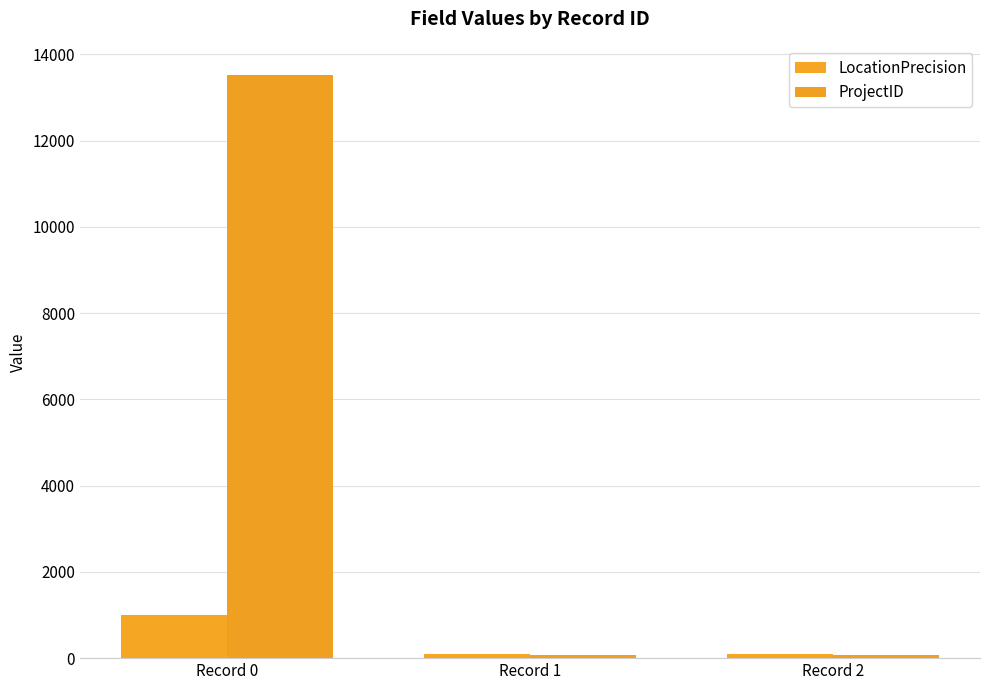

What is the highest value of the ProjectID series?

13520